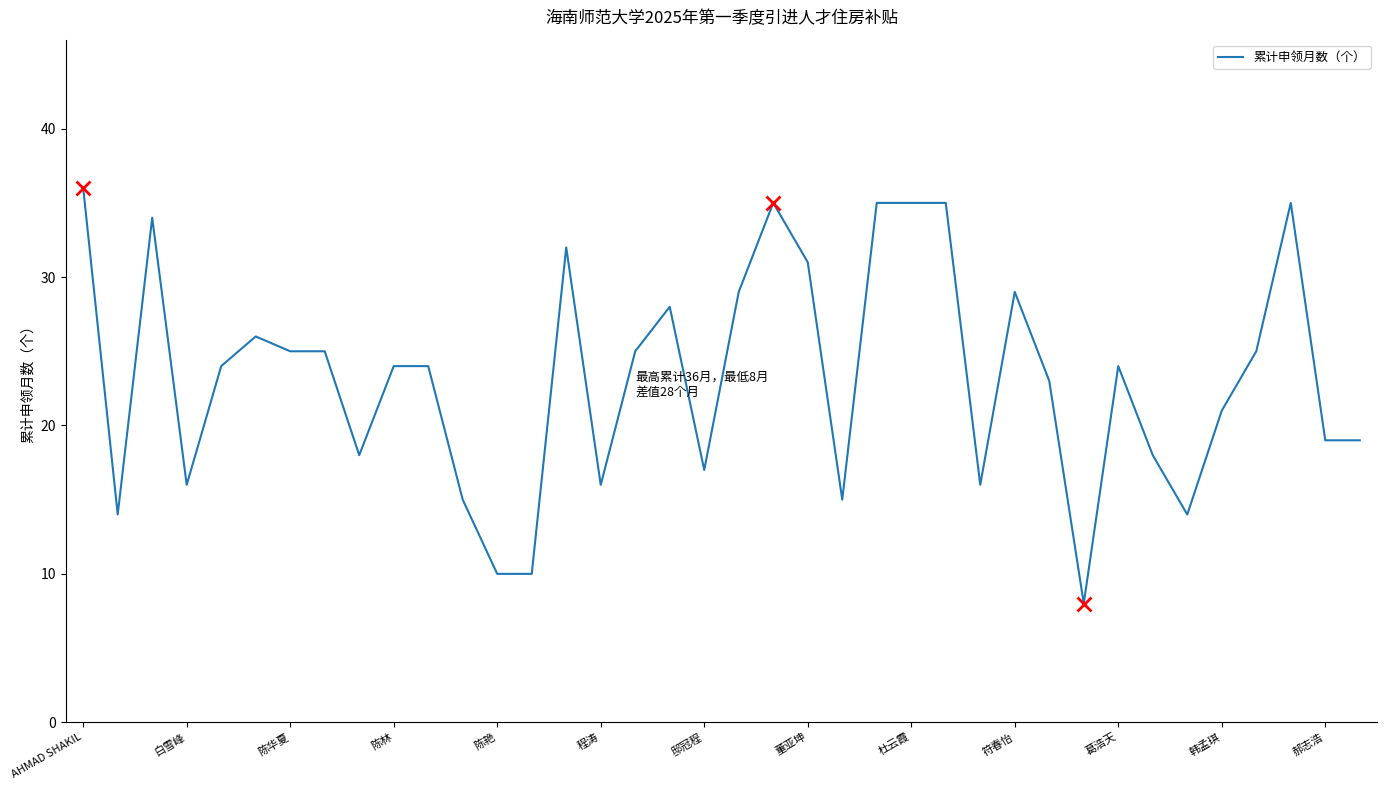

Is this an area chart (filled region under the line)?

No